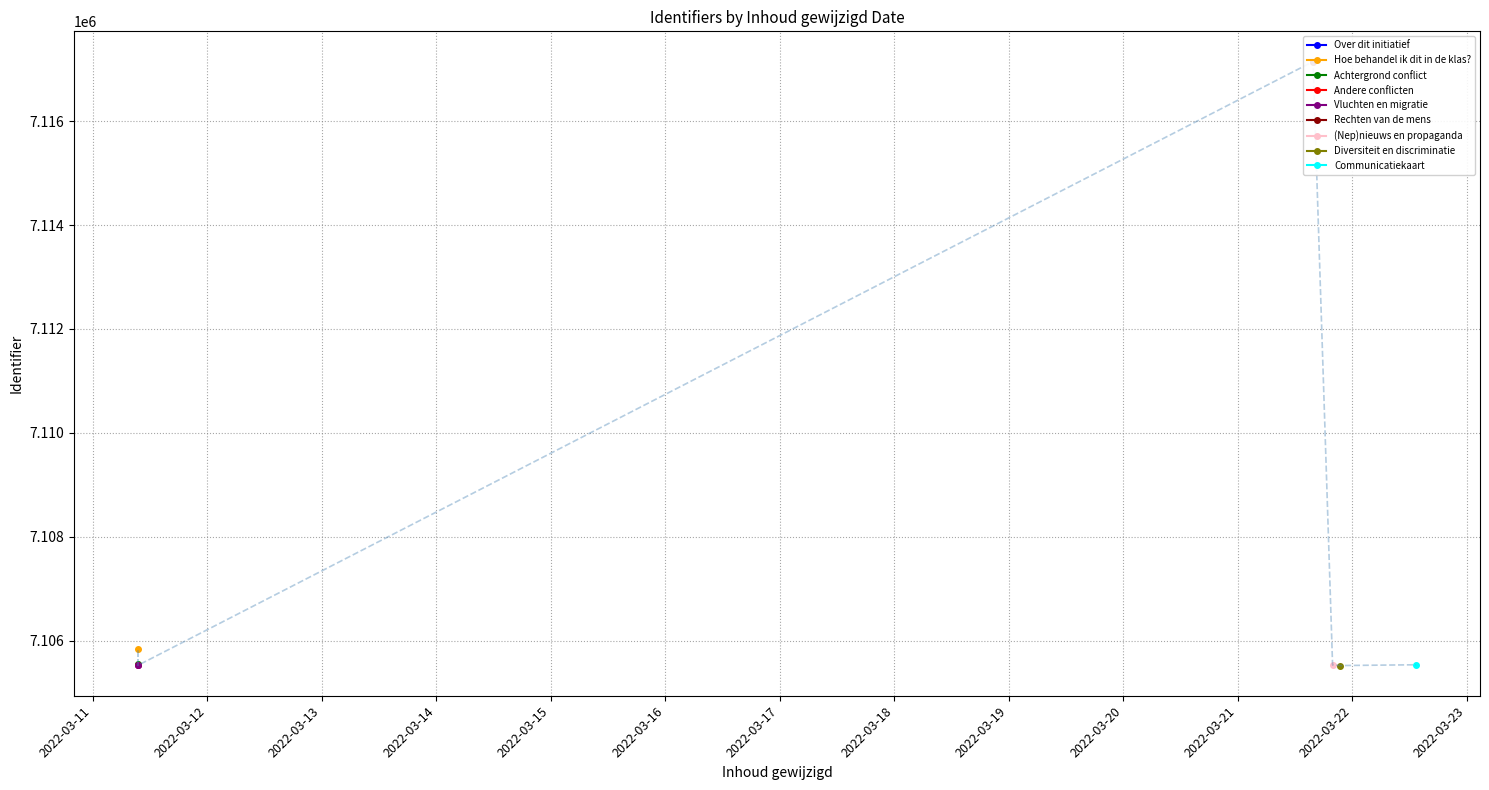

How many points are lower than both their immediate neighbors (excluding endpoints)?

2